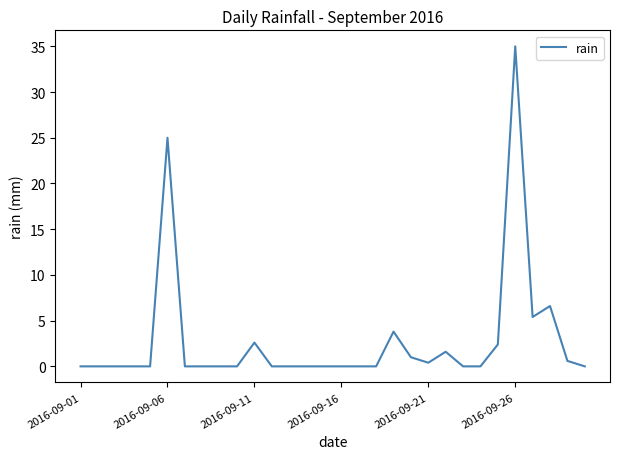

Is this an area chart (filled region under the line)?

No